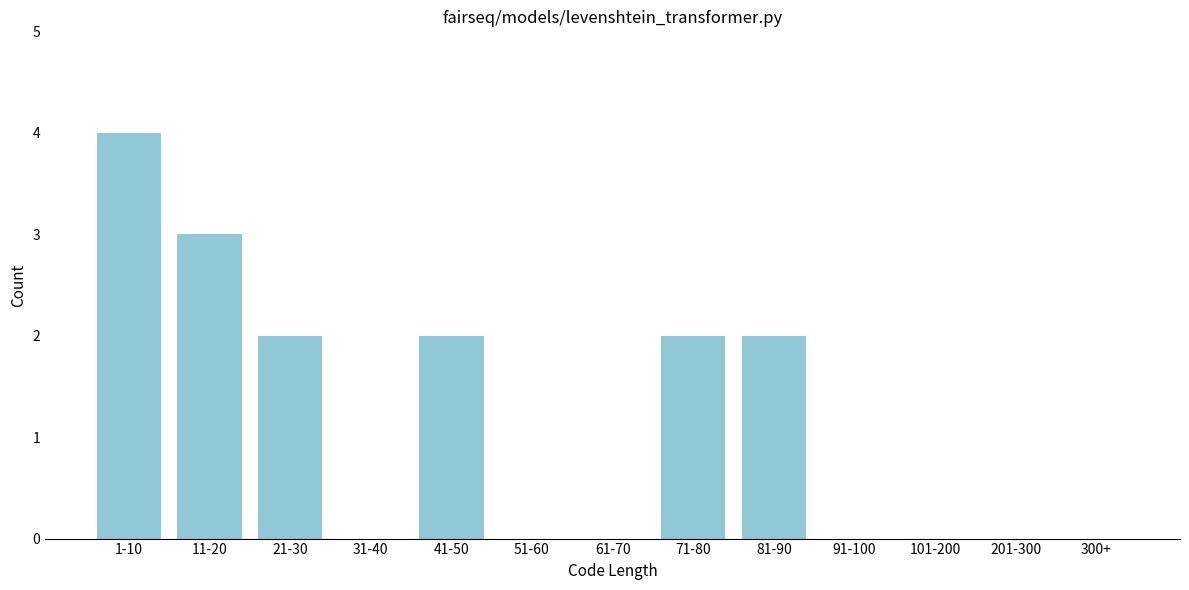

Reading left to right, list all the values displayed in this chart.

1-10=4	11-20=3	21-30=2	31-40=0	41-50=2	51-60=0	61-70=0	71-80=2	81-90=2	91-100=0	101-200=0	201-300=0	300+=0